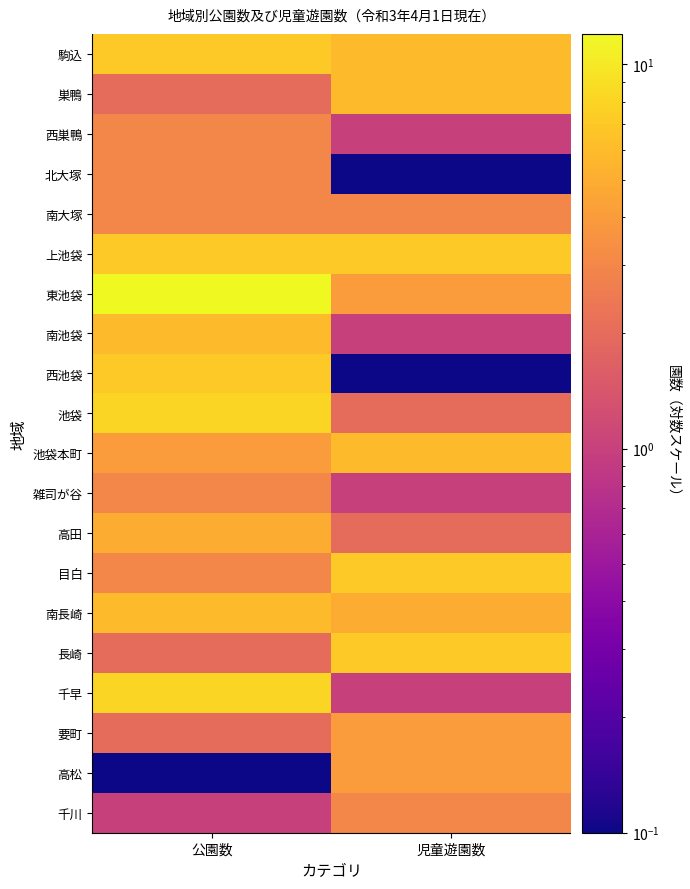

At which category does the chart reach its minimum across all series?

児童遊園数